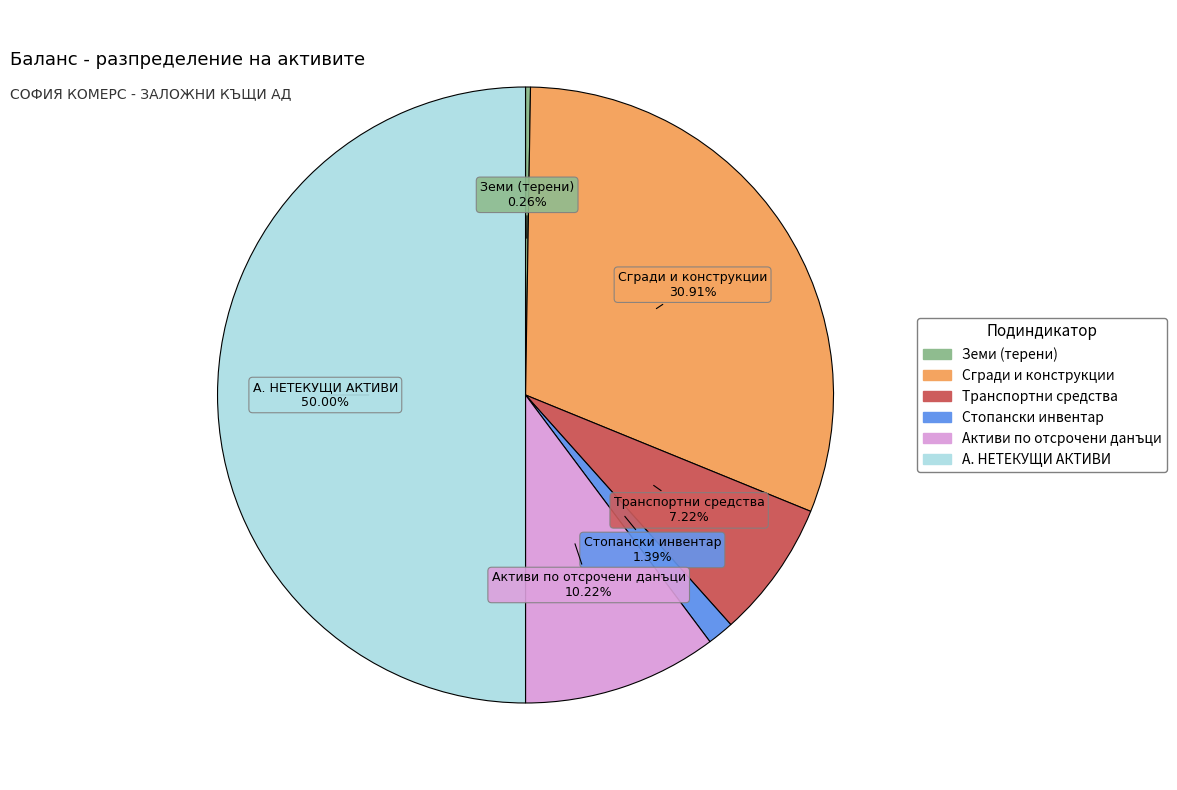

How much of the chart is everything except Транспортни средства?

92.8%